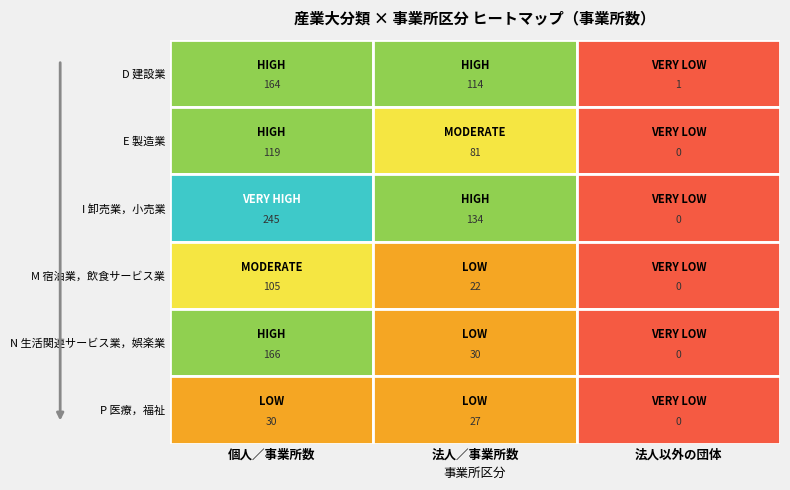

Which series has the largest range (max minus min)?

I 卸売業，小売業